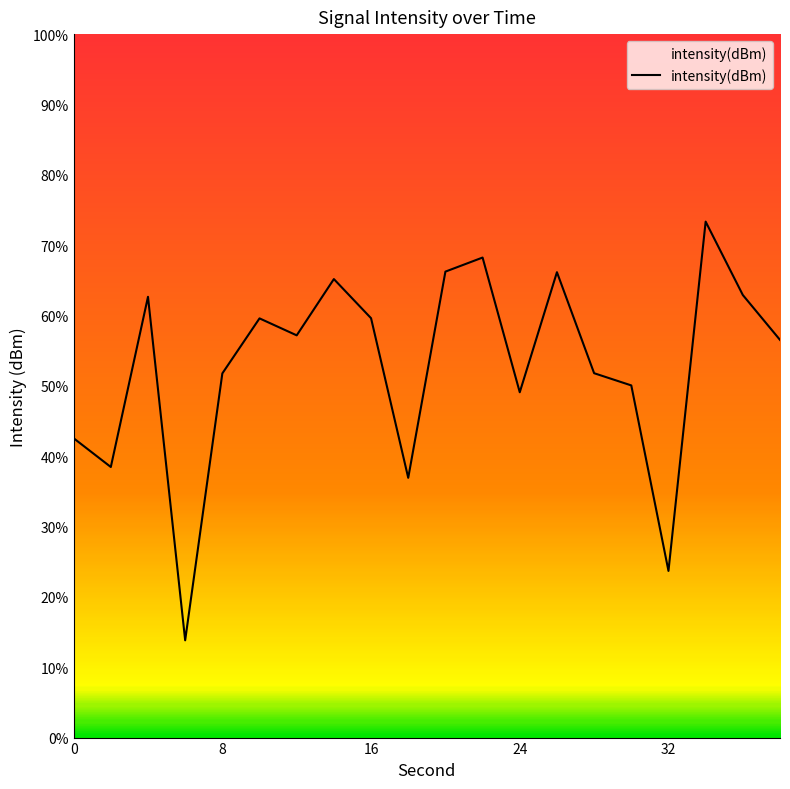

Does the chart display data point markers on the line(s)?

No